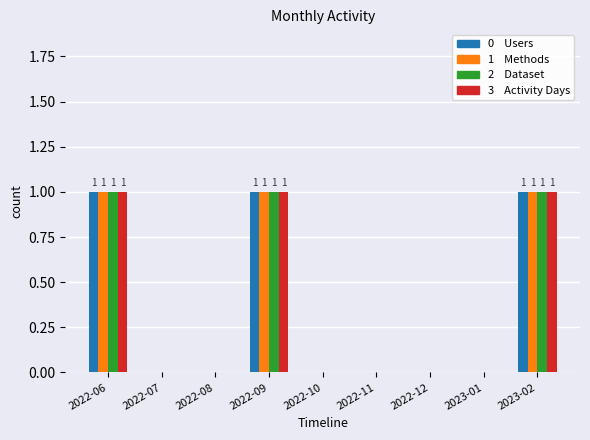

What is the total value across all series at 2022-06?

4